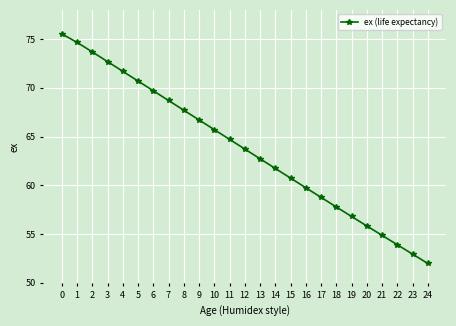

Which has a higher value, 7 or 18?

7